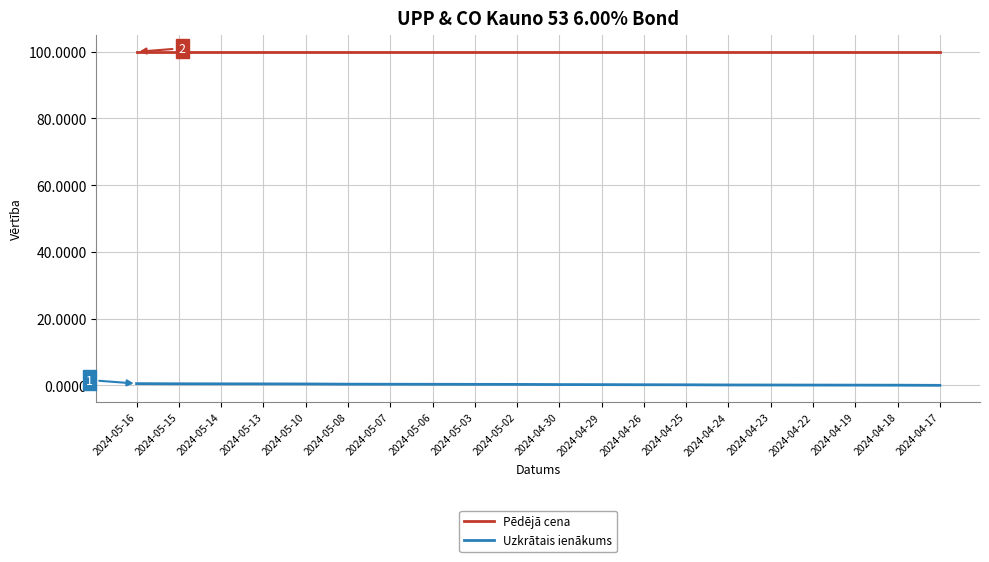

True or false: Uzkrātais ienākums and Pēdējā cena cross at least once.

False